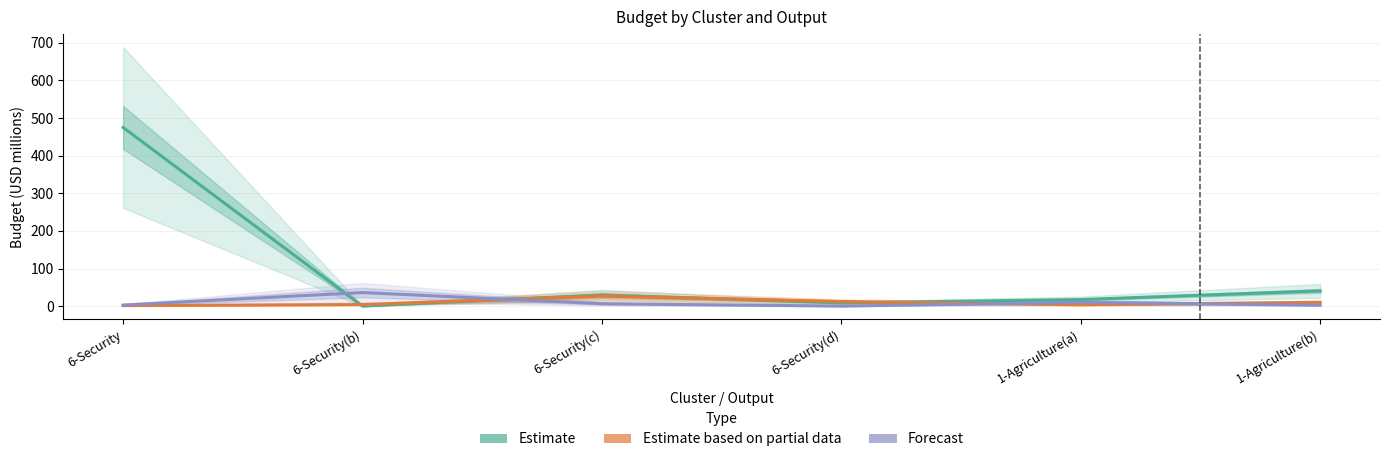

What is the difference between the maximum and minimum values in the Estimate based on partial data series?

25.4